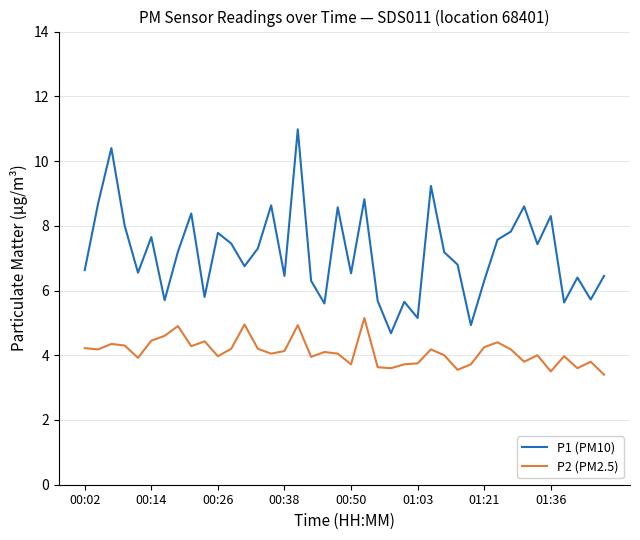

Which series has the widest spread of values?

P1 (PM10)